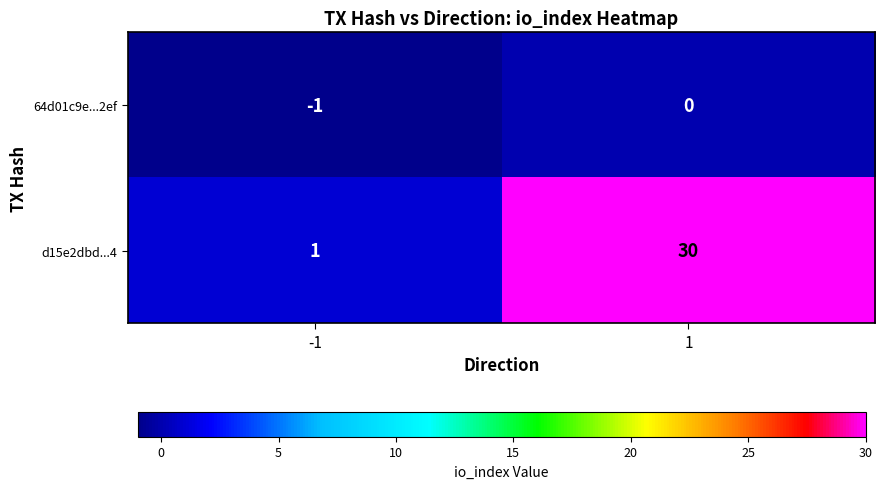

What is the sum of the d15e2dbd...4 values at -1 and 1?

31